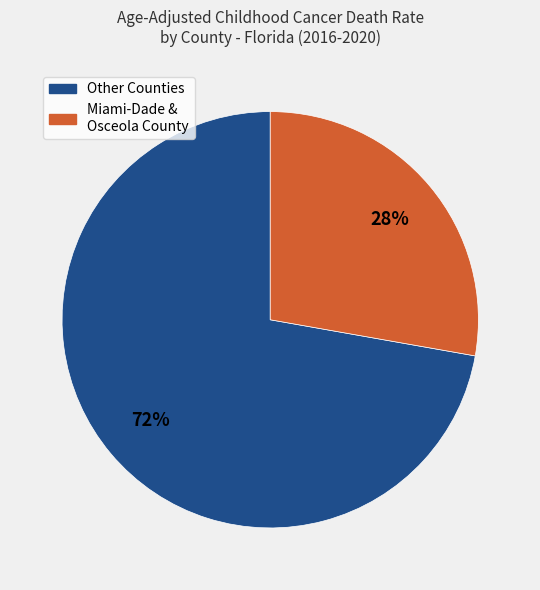

Which has a higher value, Other Counties or Miami-Dade & Osceola County?

Other Counties